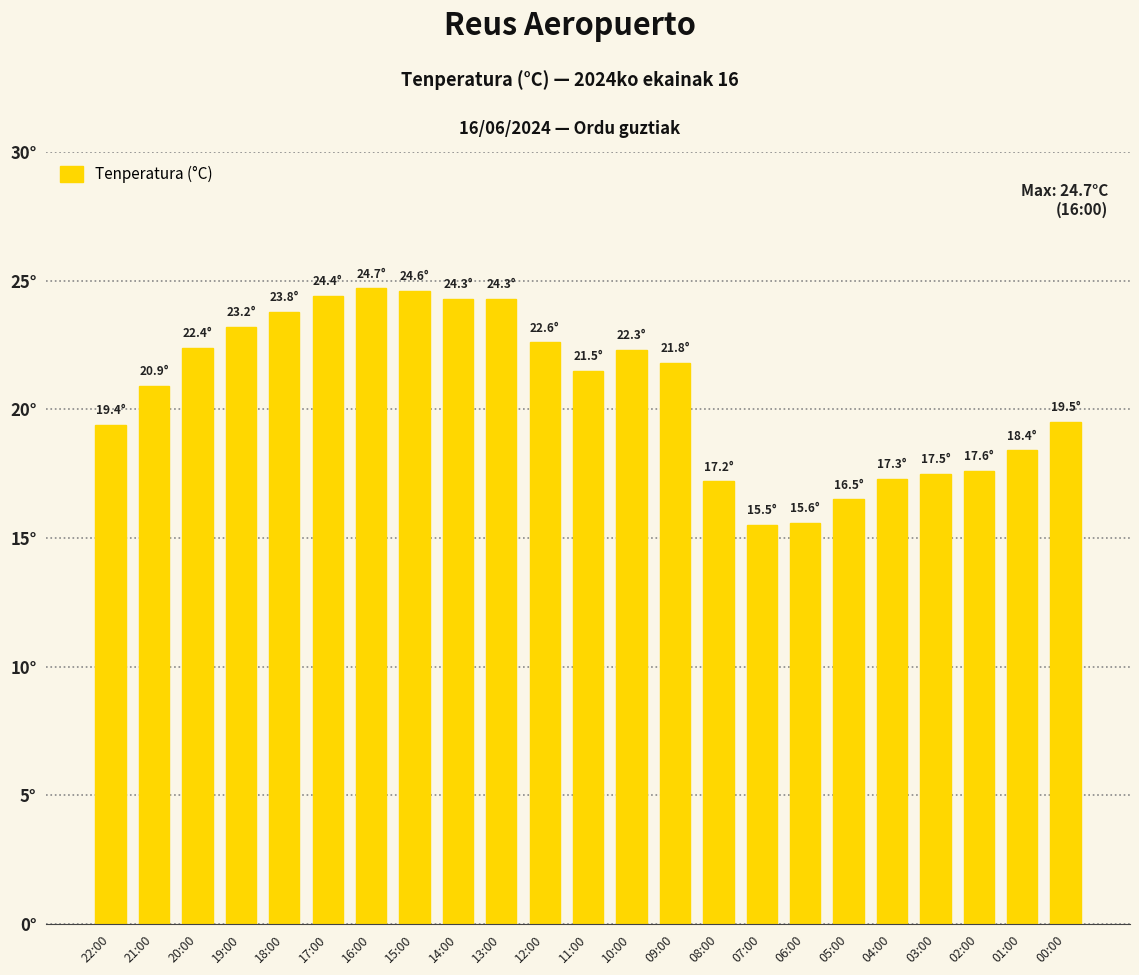

What is the smallest value displayed?

15.5